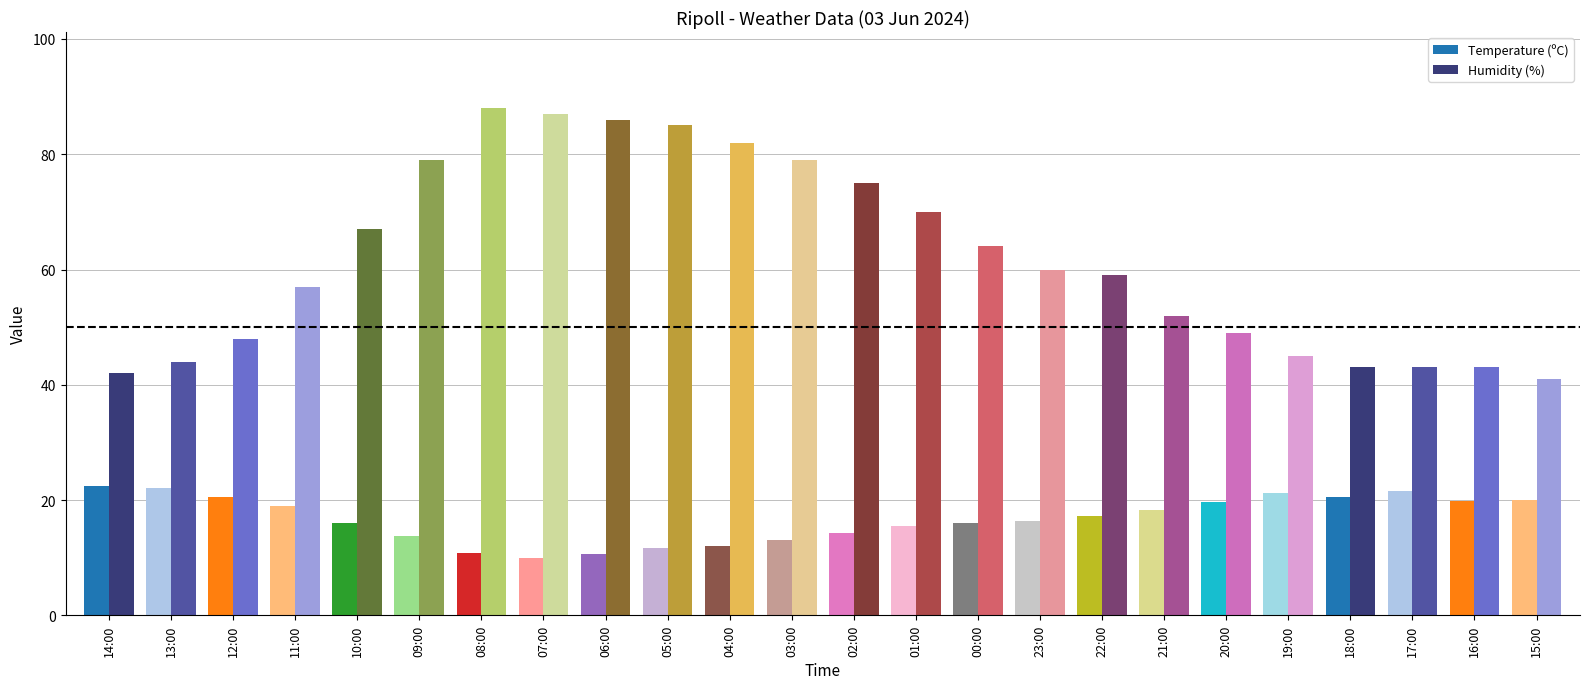

At 07:00, list the series in order from largest to smallest.

Humidity (%), Temperature (ºC)